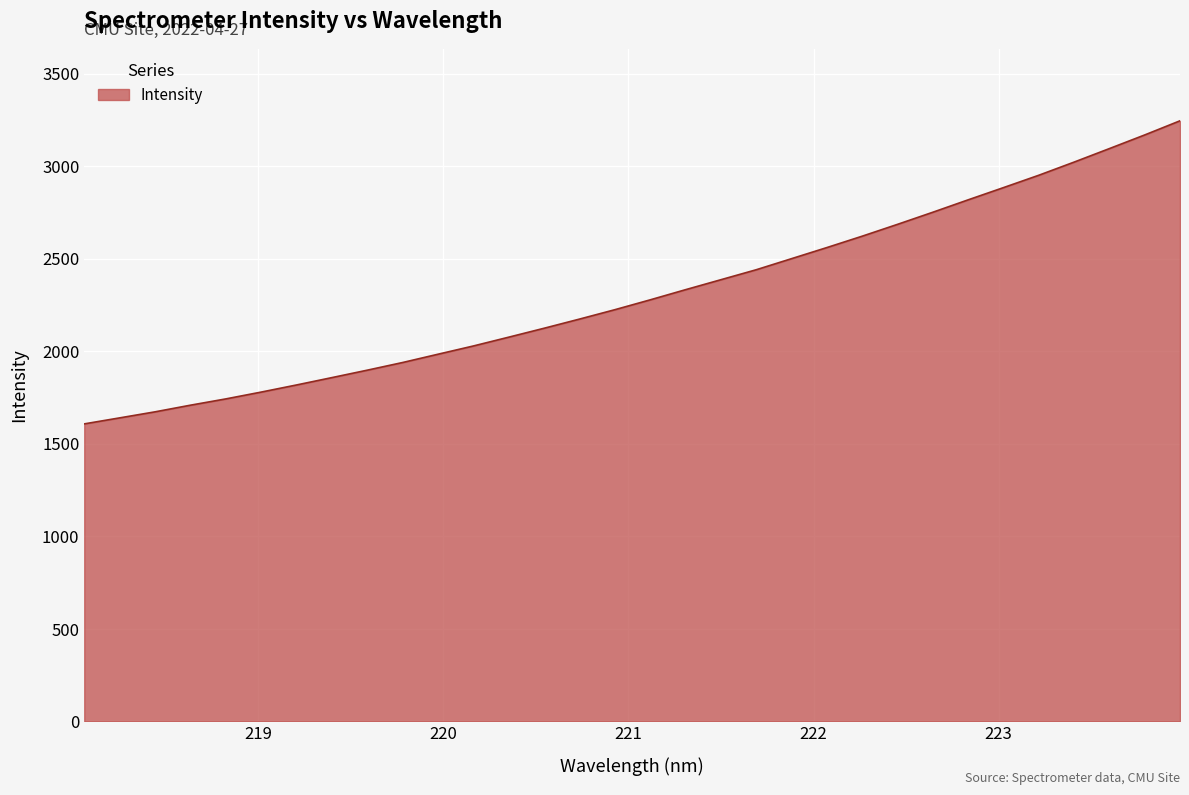

Reading left to right, what are all the values shown in this chart?

1607.8	1640.2	1672.8	1708.7	1742.7	1779.6	1818.1	1857.9	1898.0	1939.4	1984.2	2028.8	2076.3	2124.5	2174.0	2224.6	2277.9	2332.8	2386.7	2440.5	2500.5	2560.4	2621.9	2685.8	2751.3	2818.3	2884.4	2951.1	3022.2	3095.2	3168.9	3245.3